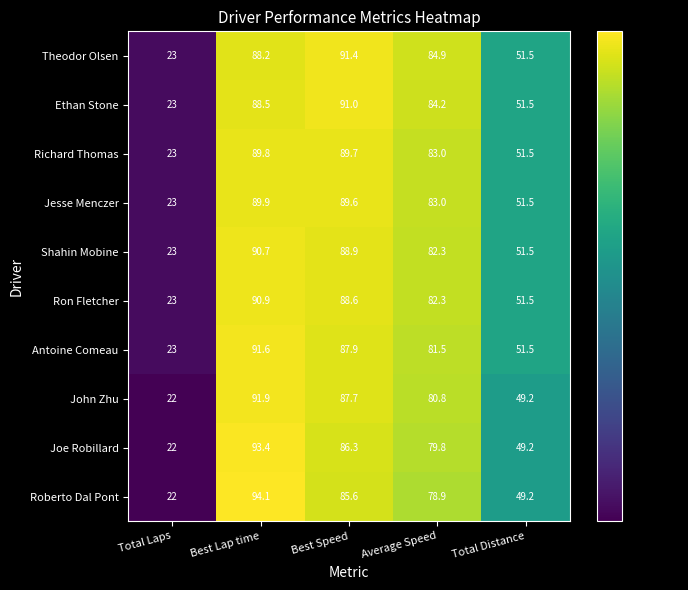

What is the sum of the John Zhu values at Best Speed and Average Speed?

168.5